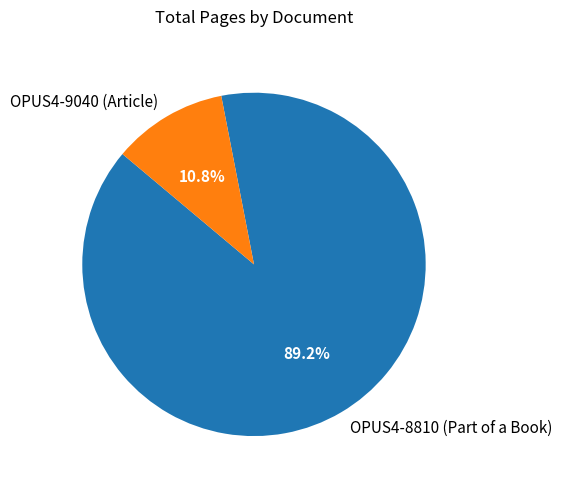

The OPUS4-8810 (Part of a Book) slice represents 76% of the pie. True or false?

False